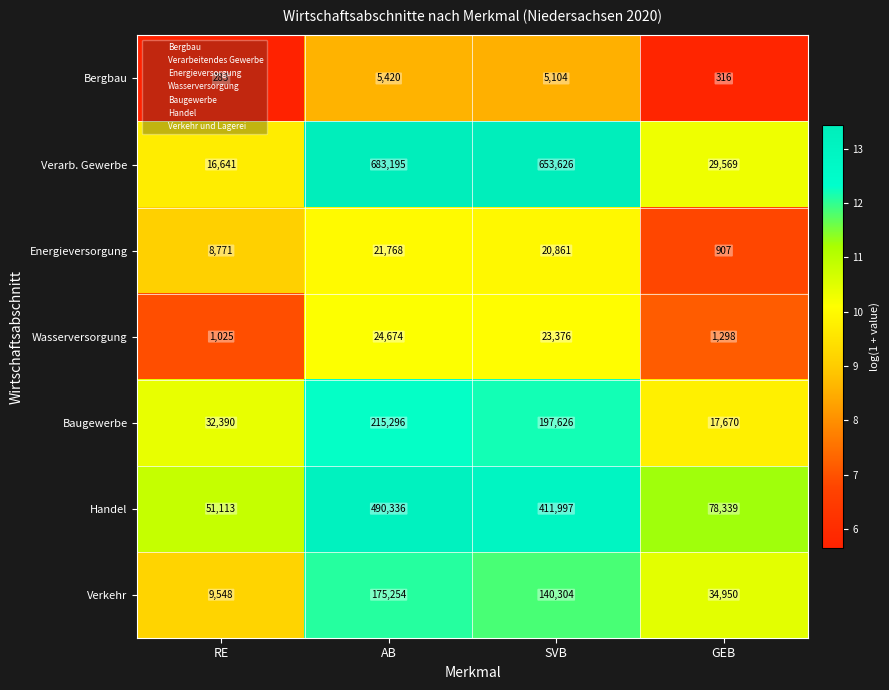

How many distinct data groups are displayed?

7